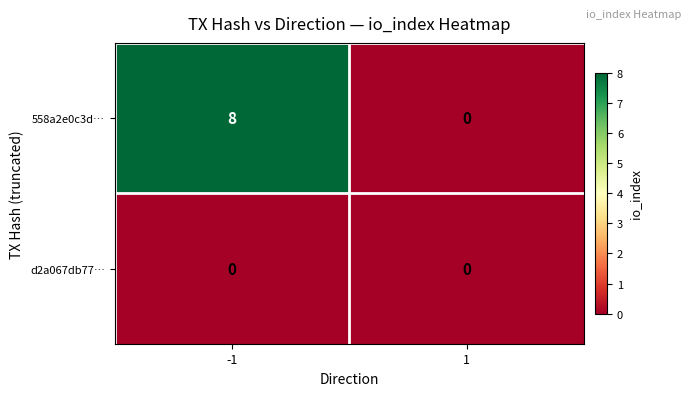

Which series has the widest spread of values?

558a2e0c3d…